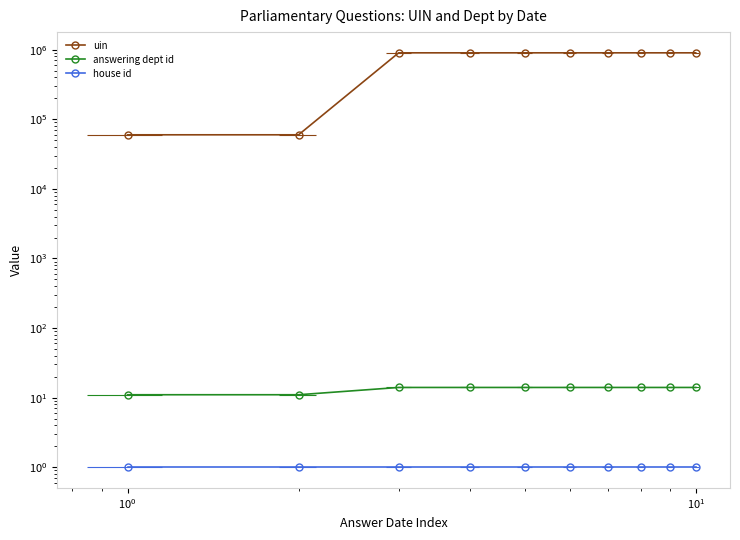

True or false: uin has more than 0 points higher than both neighbors.

False